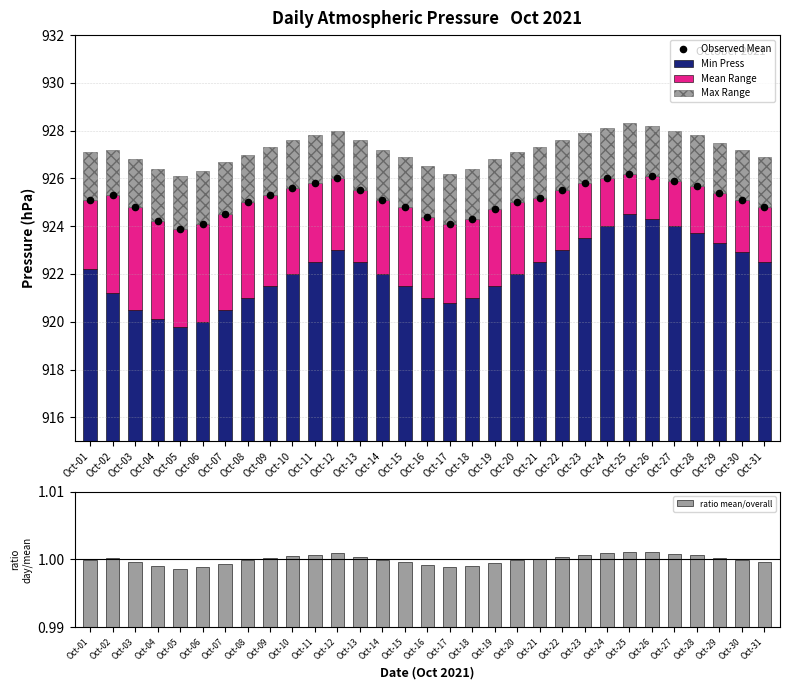

At which category is the sum across all series the highest?

Oct-25